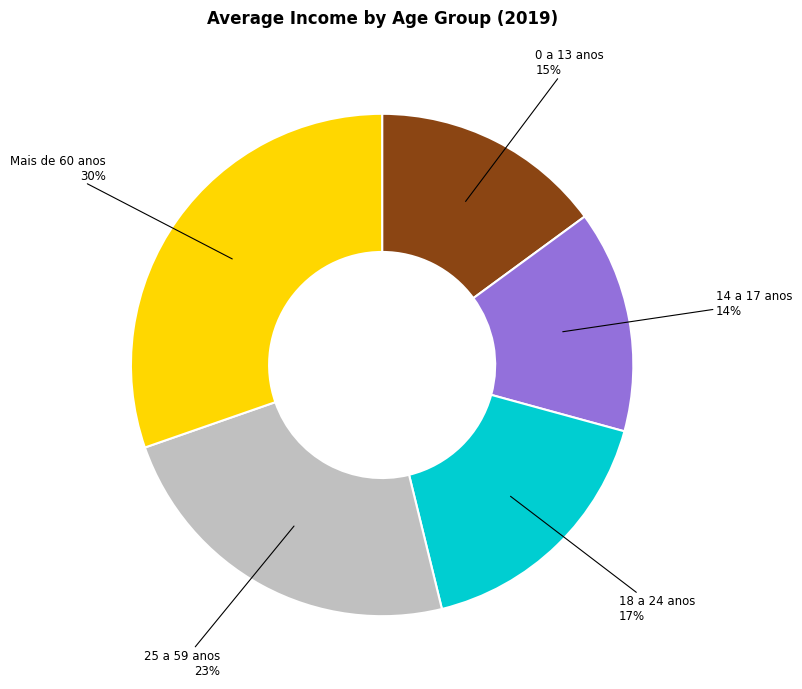

True or false: 18 a 24 anos accounts for 17% of the total.

True